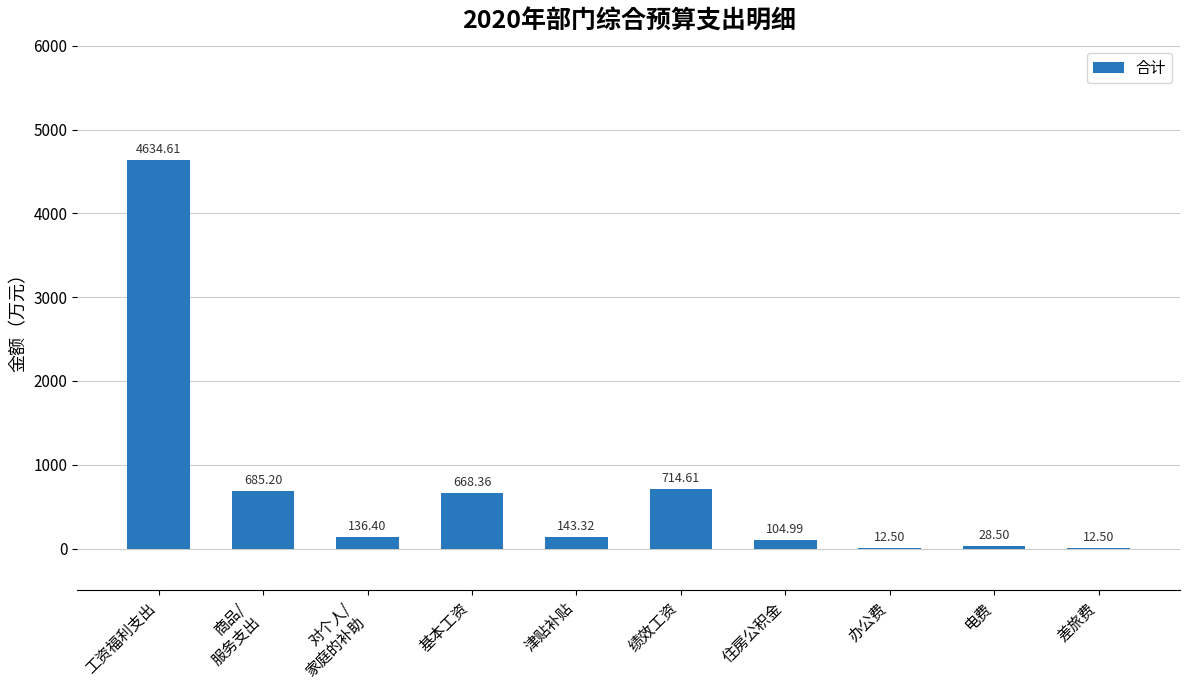

Count the number of data series in this chart.

1